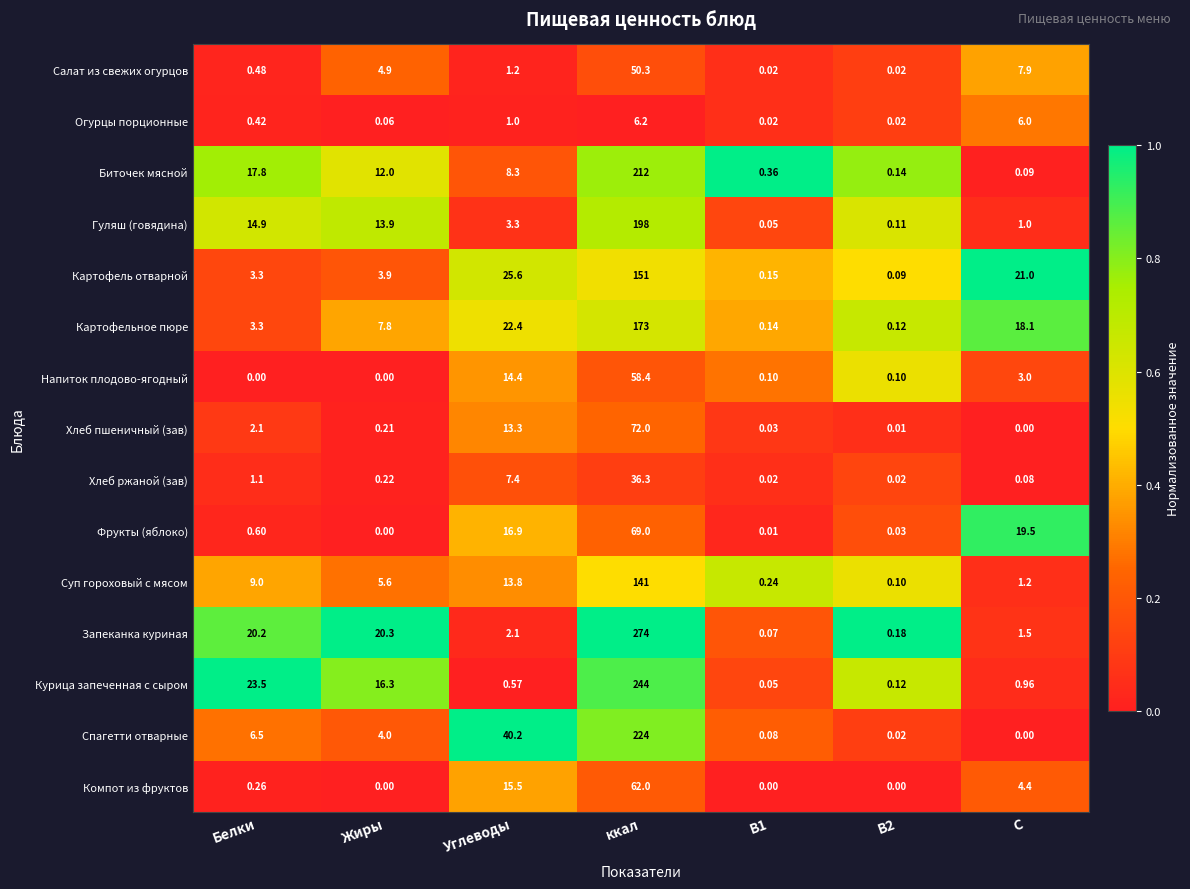

Rank the series by their maximum value, from highest to lowest.

Запеканка куриная, Курица запеченная с сыром, Спагетти отварные, Биточек мясной, Гуляш (говядина), Картофельное пюре, Картофель отварной, Суп гороховый с мясом, Хлеб пшеничный (зав), Фрукты (яблоко), Компот из фруктов, Напиток плодово-ягодный, Салат из свежих огурцов, Хлеб ржаной (зав), Огурцы порционные